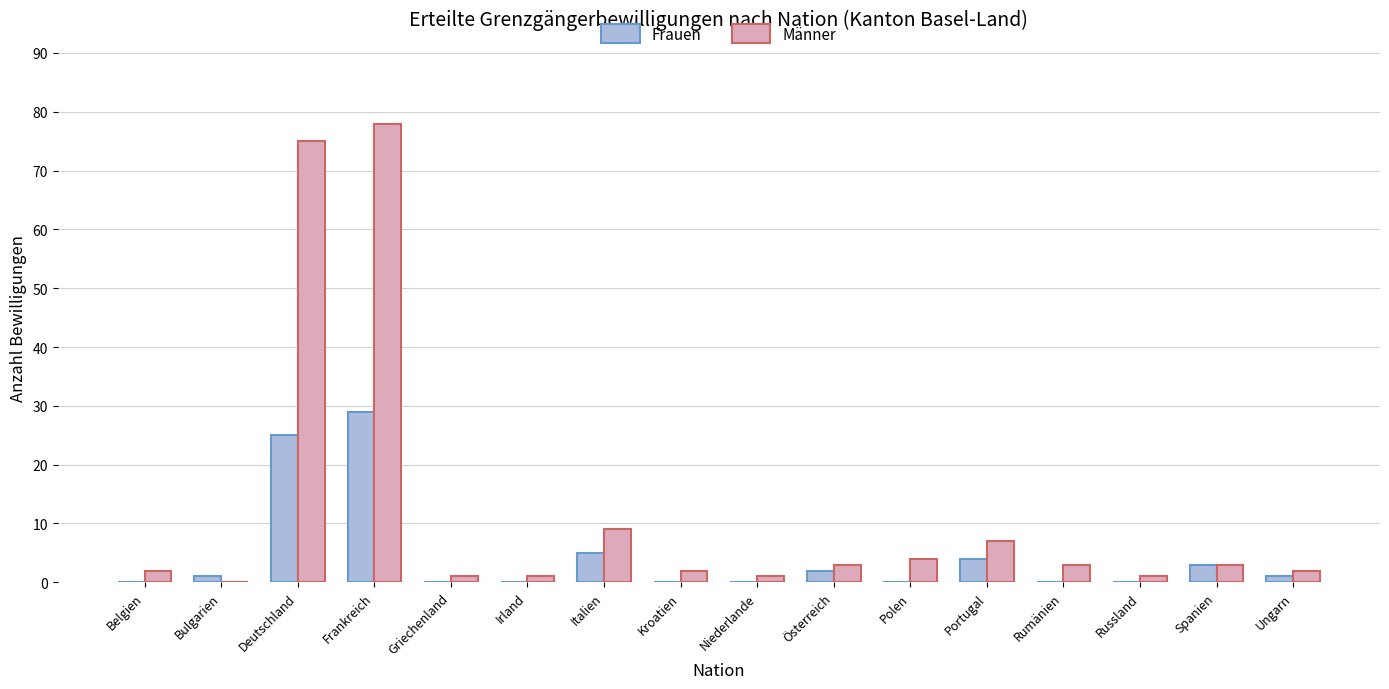

The Männer series shows 9 at Italien. True or false?

True